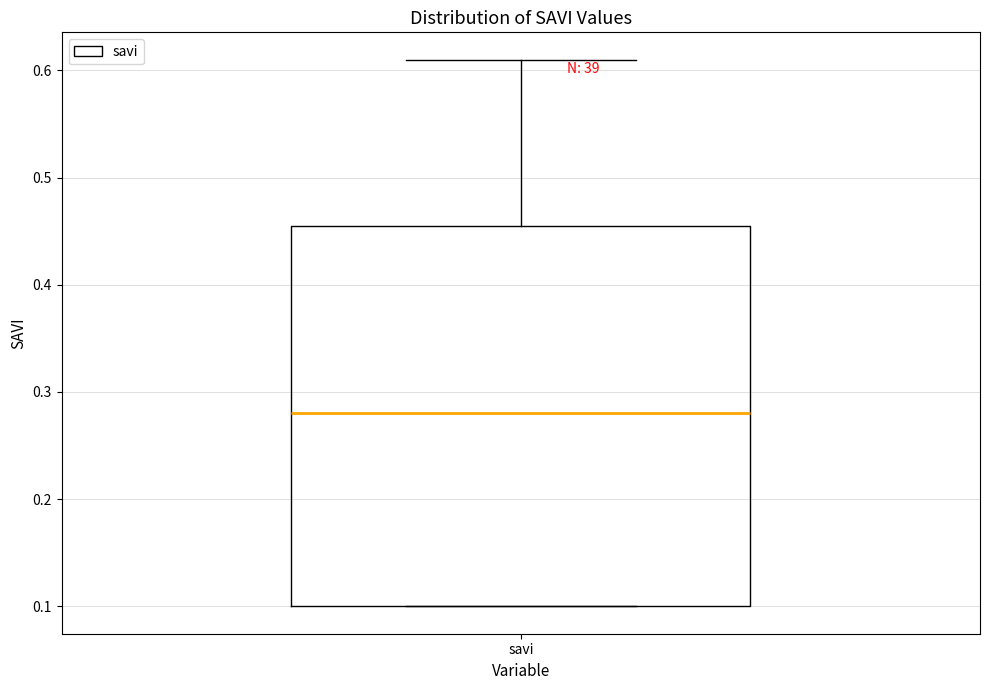

Transcribe this box plot: give where the median line is, the range the box spans, and where the two whiskers end, as read against the y-axis. The values are not printed on the chart, so give them approximately, as read against the axis.

median 0.28, box 0.10 to 0.46, whiskers 0.10 to 0.61